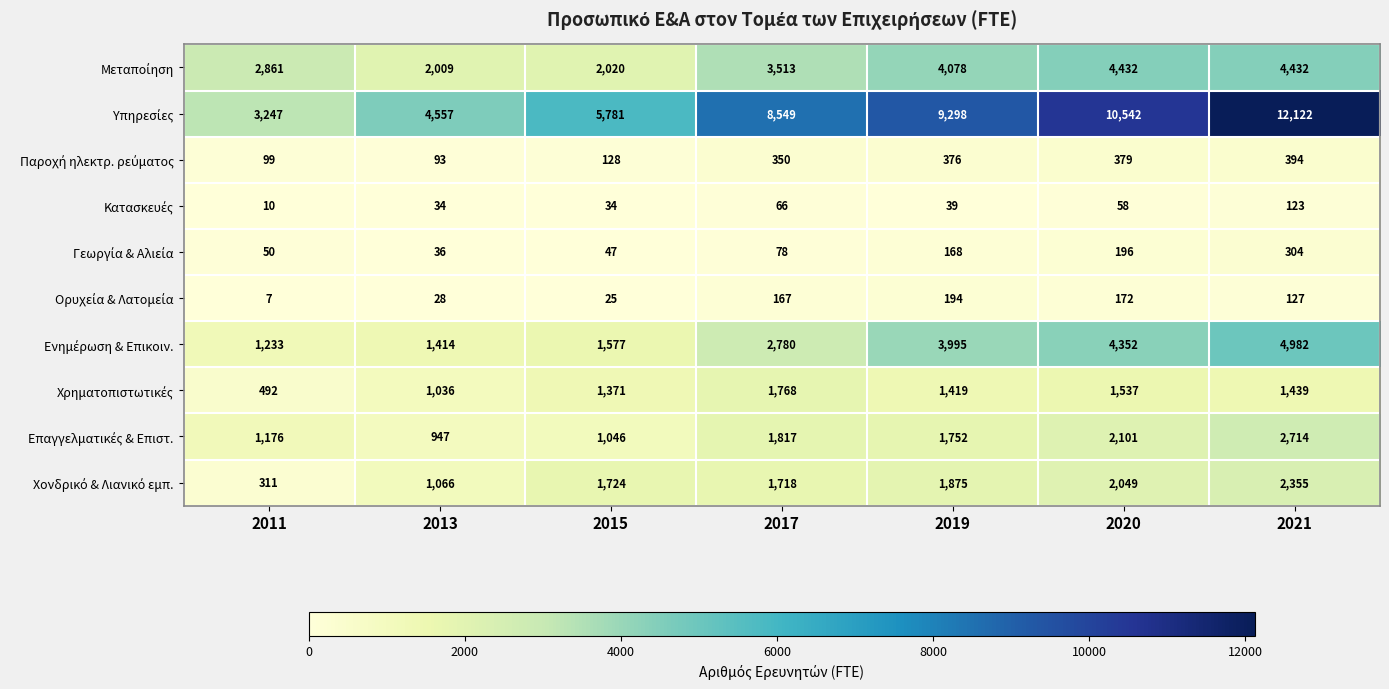

What is the difference between the highest and lowest values at 2011?

3240